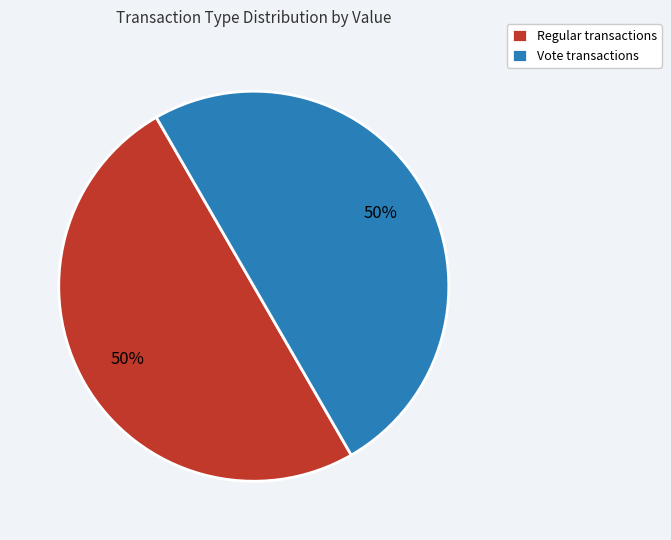

To the nearest percent, what is the average slice percentage?

50%